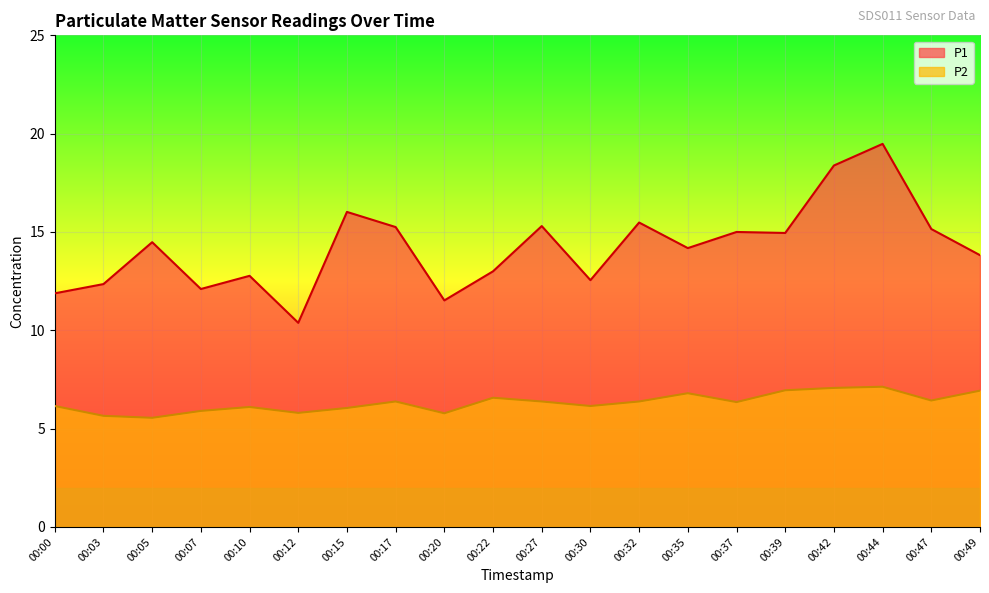

How many values in the P2 series are below 6?

5